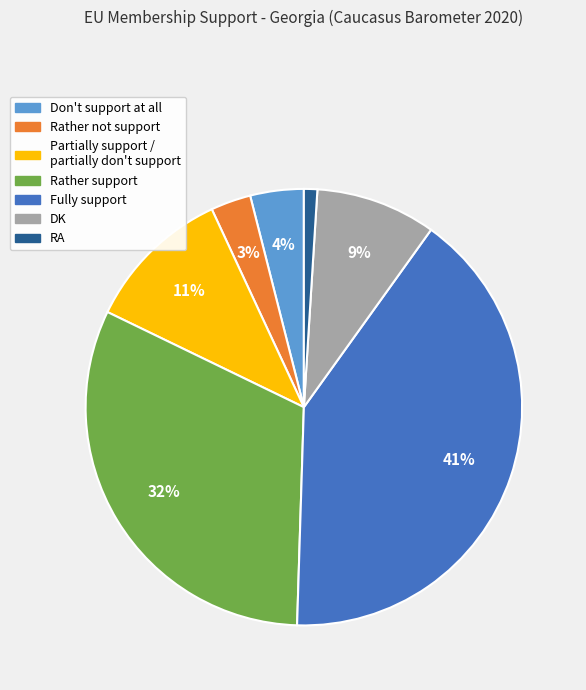

How many segments does this pie chart have?

7